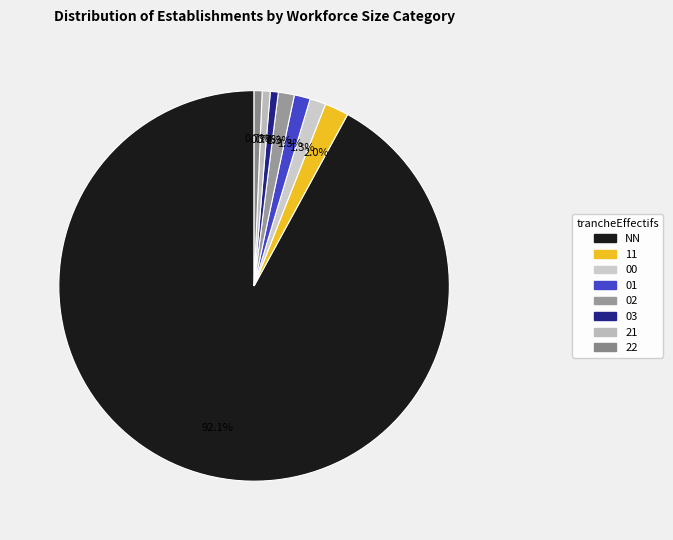

Is it true that 22 is 11% of the pie?

False